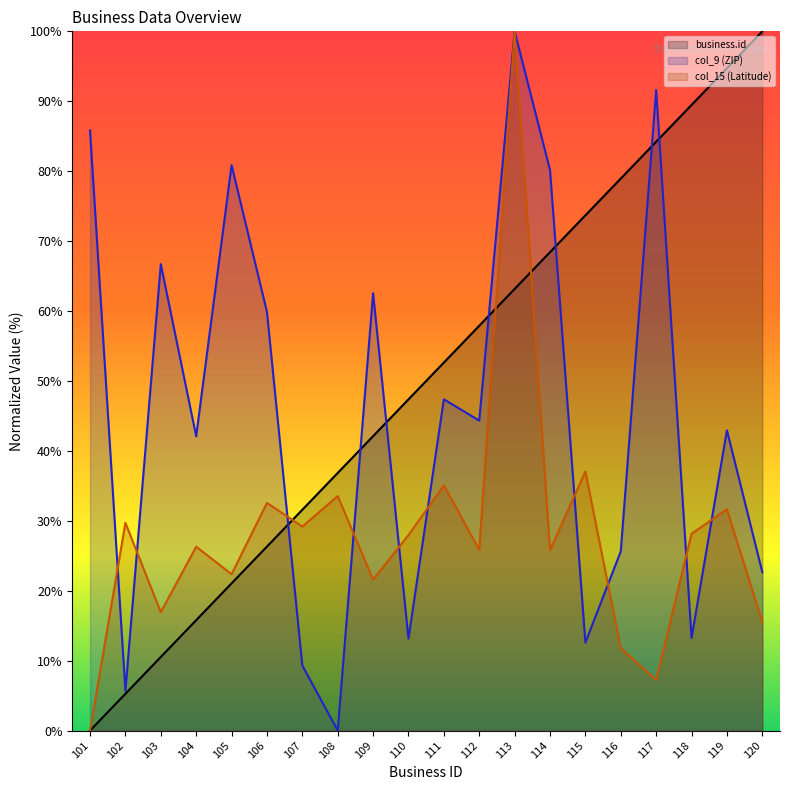

Reading right to left, list all the values displayed in this chart.

business.id: 120=100.0	119=94.7	118=89.5	117=84.2	116=78.9	115=73.7	114=68.4	113=63.2	112=57.9	111=52.6	110=47.4	109=42.1	108=36.8	107=31.6	106=26.3	105=21.1	104=15.8	103=10.5	102=5.3	101=0.0
col_9 (ZIP): 120=22.7	119=42.9	118=13.2	117=91.6	116=25.6	115=12.6	114=80.2	113=100.0	112=44.3	111=47.4	110=13.2	109=62.6	108=0.0	107=9.3	106=59.9	105=80.9	104=42.1	103=66.7	102=5.7	101=85.8
col_15 (Latitude): 120=15.5	119=31.7	118=28.1	117=7.2	116=11.8	115=37.1	114=25.8	113=100.0	112=25.9	111=35.1	110=28.0	109=21.6	108=33.5	107=29.2	106=32.6	105=22.4	104=26.3	103=16.9	102=29.7	101=0.0